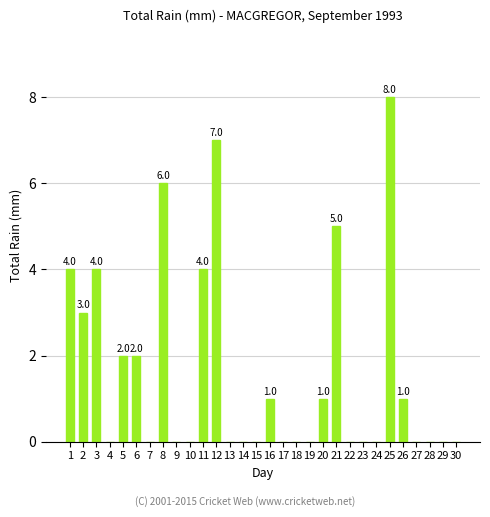

What value does the data have at 3?

4